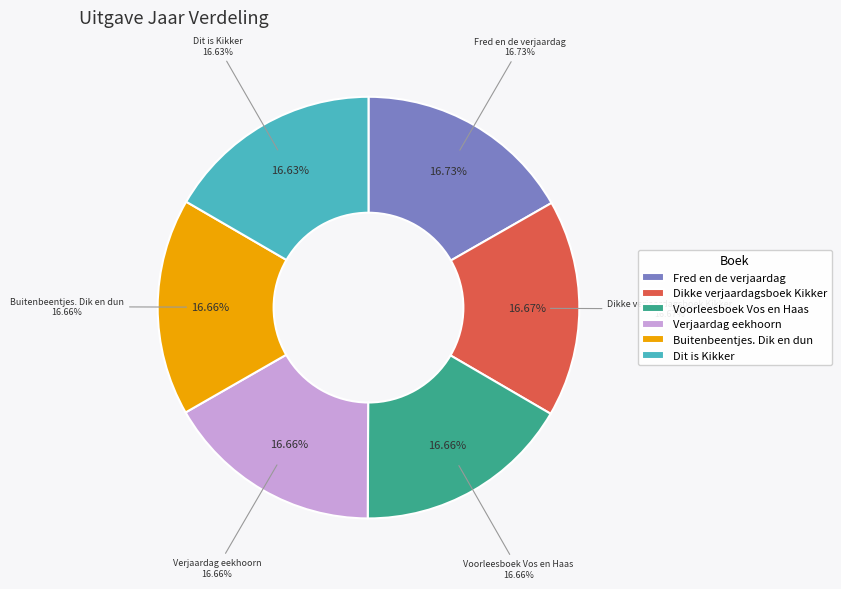

To the nearest percent, what portion does De verjaardag van de eekhoorn represent?

17%